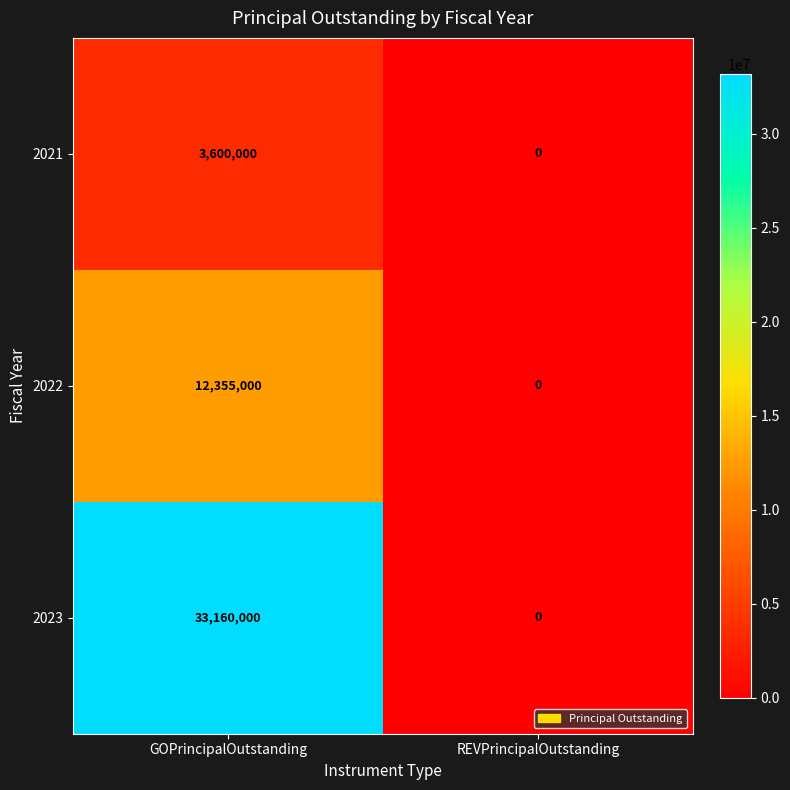

Reading left to right, list all the values displayed in this chart.

2021: GOPrincipalOutstanding=3600000	REVPrincipalOutstanding=0
2022: GOPrincipalOutstanding=12355000	REVPrincipalOutstanding=0
2023: GOPrincipalOutstanding=33160000	REVPrincipalOutstanding=0